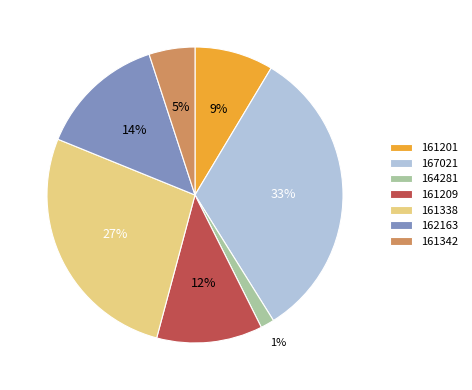

To the nearest percent, what percentage of the pie is 161338?

27%